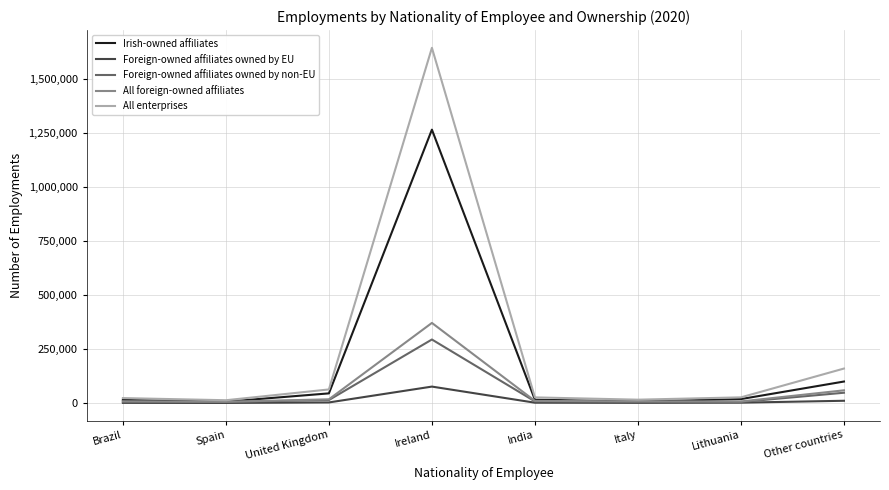

At which label does Foreign-owned affiliates owned by non-EU reach its peak?

Ireland